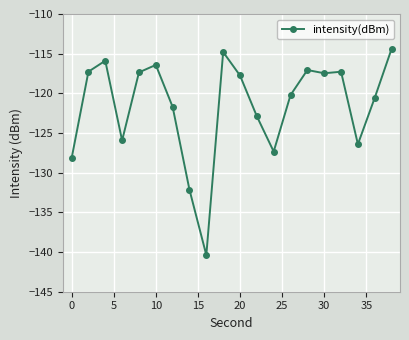

True or false: there are more than 2 points higher than both neighbors.

True